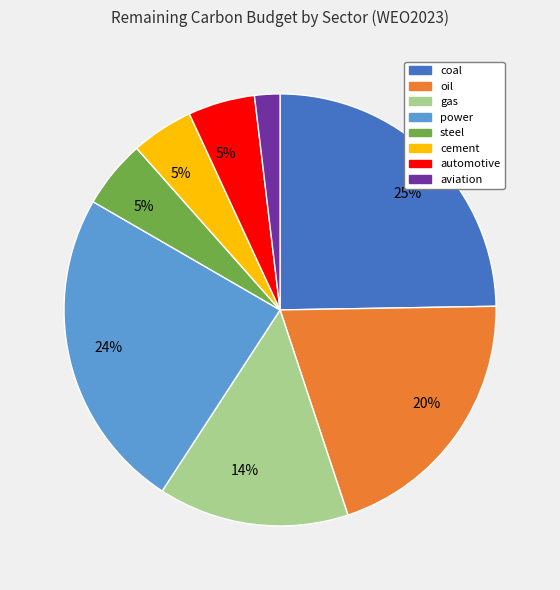

Is the sum of gas and coal greater than half?

No